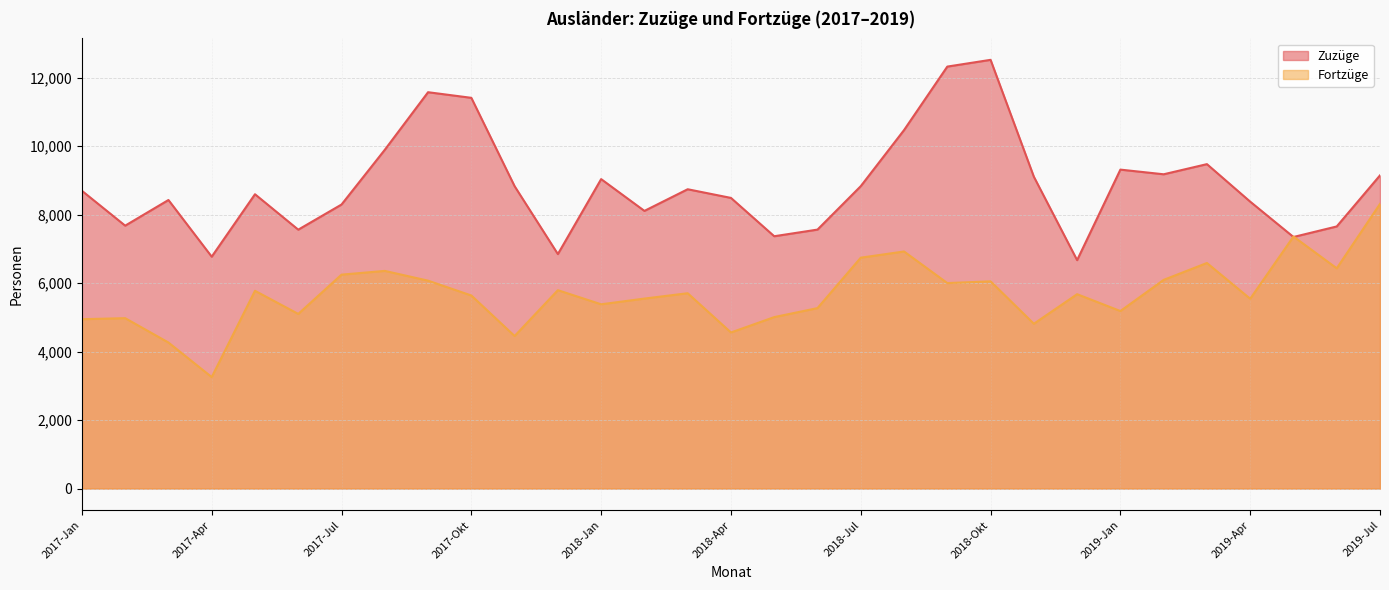

How many times do Zuzüge and Fortzüge cross each other?

2